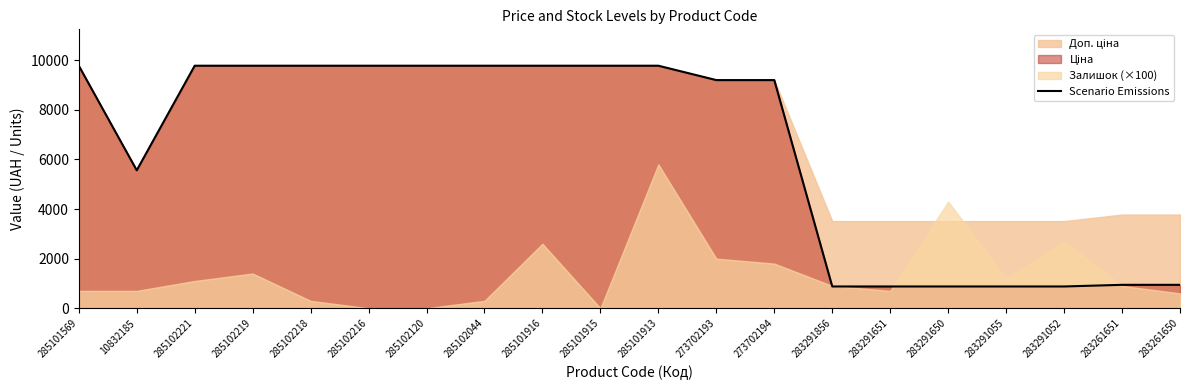

What is the approximate value at 285101913?

9775.5